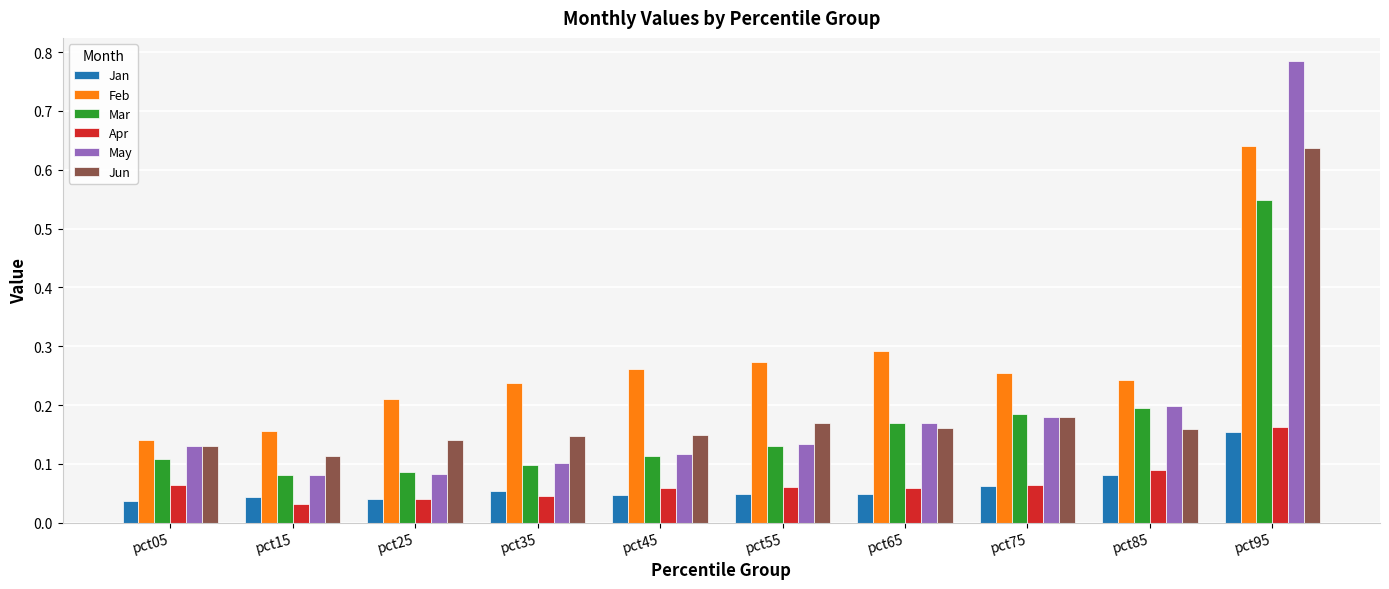

Which series has the largest total across all categories?

Feb